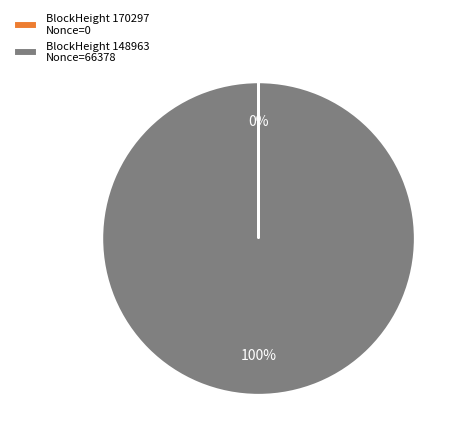

To the nearest percent, what is the average slice percentage?

50%